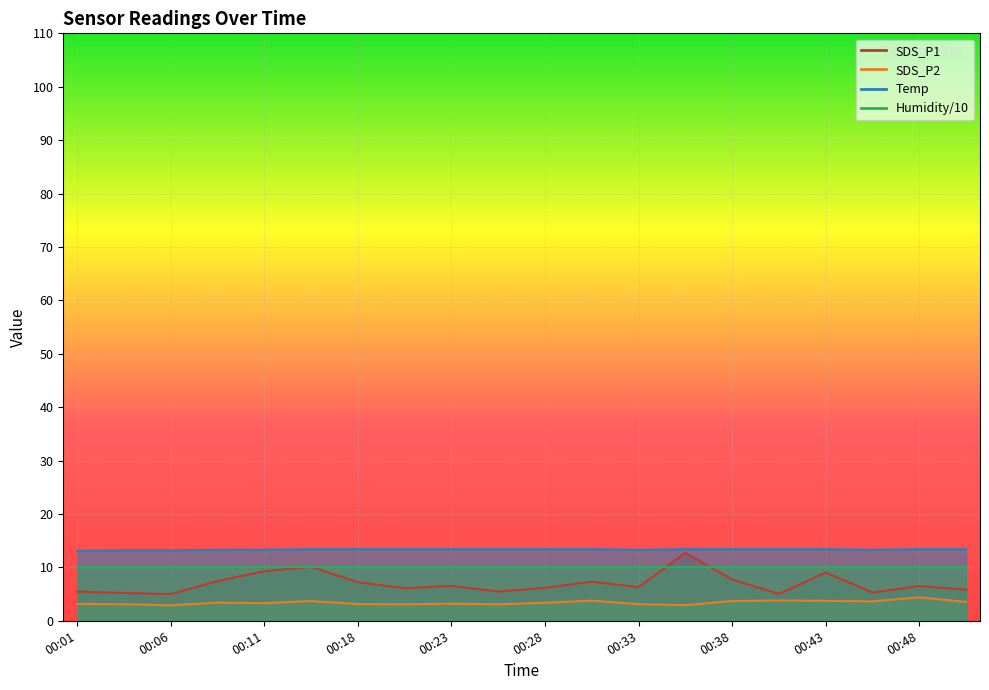

Which series has the largest total across all categories?

Temp